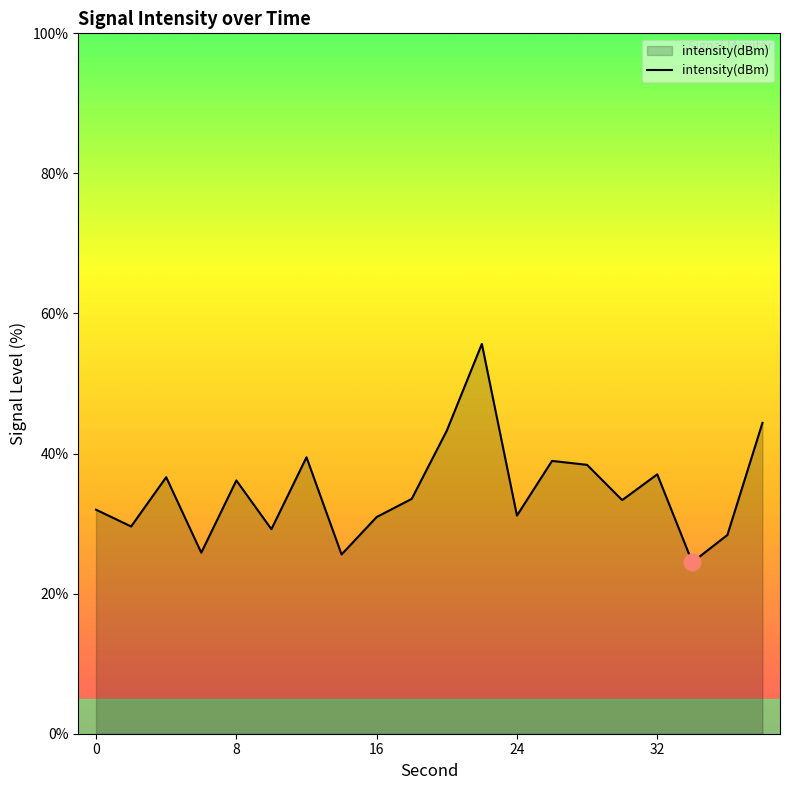

What is the difference between the maximum and minimum values?

31.2